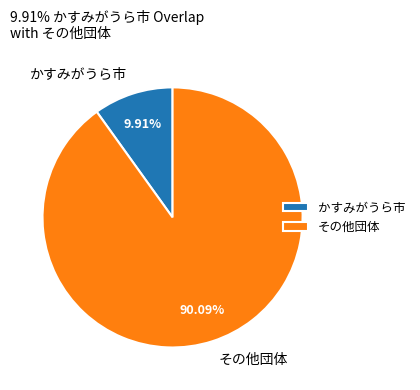

How many segments does this pie chart have?

2